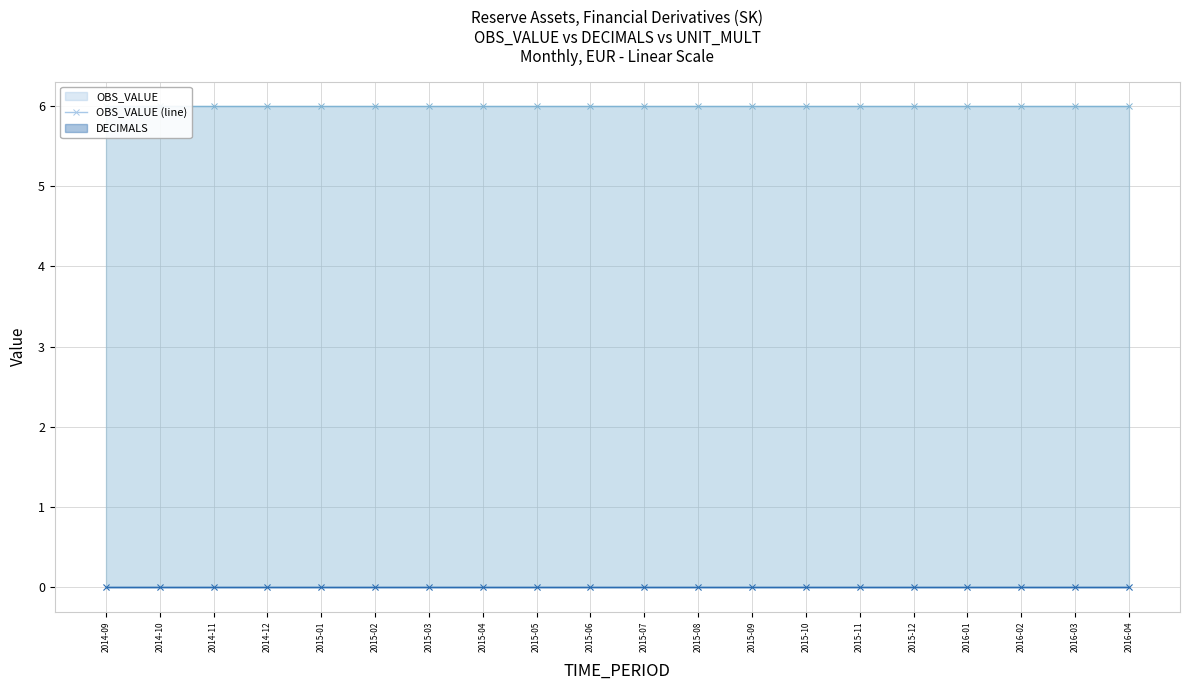

Reading right to left, extract all data points from this chart.

OBS_VALUE (line): 2016-04=0	2016-03=0	2016-02=0	2016-01=0	2015-12=0	2015-11=0	2015-10=0	2015-09=0	2015-08=0	2015-07=0	2015-06=0	2015-05=0	2015-04=0	2015-03=0	2015-02=0	2015-01=0	2014-12=0	2014-11=0	2014-10=0	2014-09=0
DECIMALS (line): 2016-04=0	2016-03=0	2016-02=0	2016-01=0	2015-12=0	2015-11=0	2015-10=0	2015-09=0	2015-08=0	2015-07=0	2015-06=0	2015-05=0	2015-04=0	2015-03=0	2015-02=0	2015-01=0	2014-12=0	2014-11=0	2014-10=0	2014-09=0
UNIT_MULT (line): 2016-04=6	2016-03=6	2016-02=6	2016-01=6	2015-12=6	2015-11=6	2015-10=6	2015-09=6	2015-08=6	2015-07=6	2015-06=6	2015-05=6	2015-04=6	2015-03=6	2015-02=6	2015-01=6	2014-12=6	2014-11=6	2014-10=6	2014-09=6